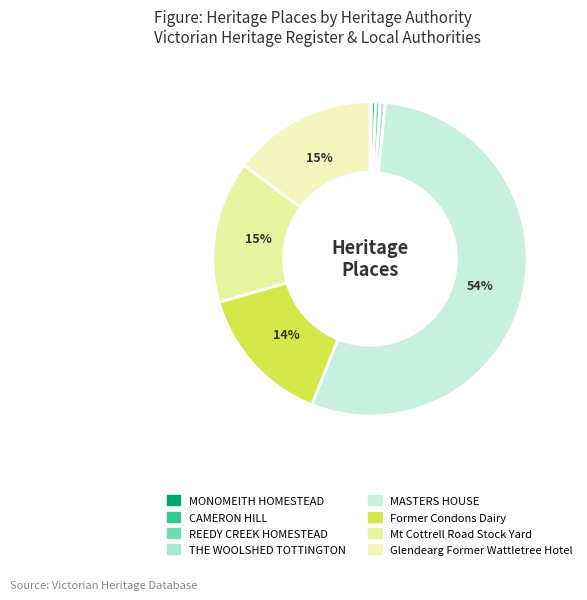

To the nearest percent, what is the difference between the largest and smallest slice percentages?

54%